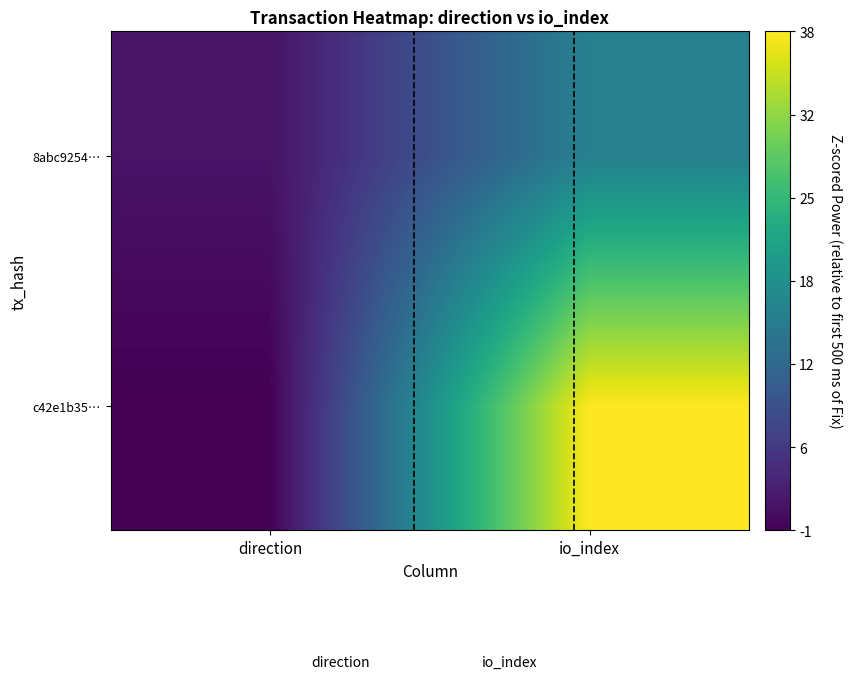

List the series in order of their peak value, lowest first.

8abc9254…, c42e1b35…